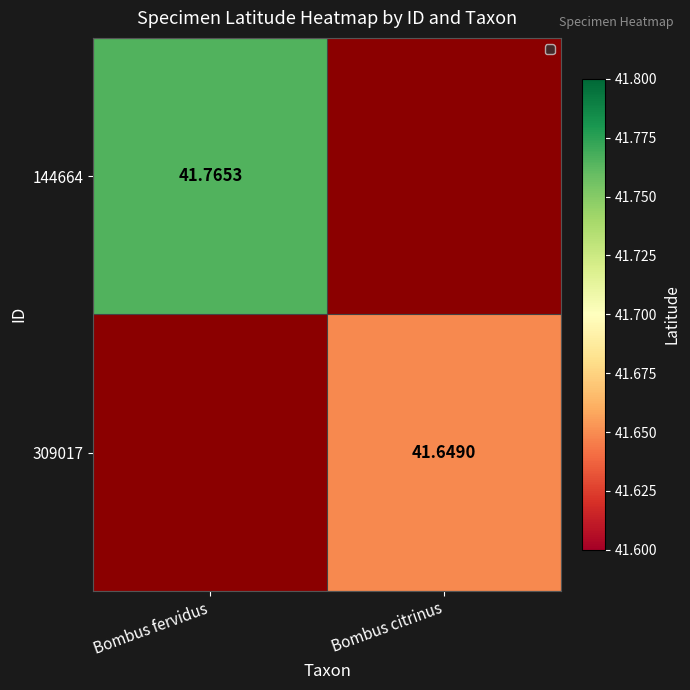

Is the value of 309017 at Bombus citrinus greater than the value of 144664 at Bombus fervidus?

No